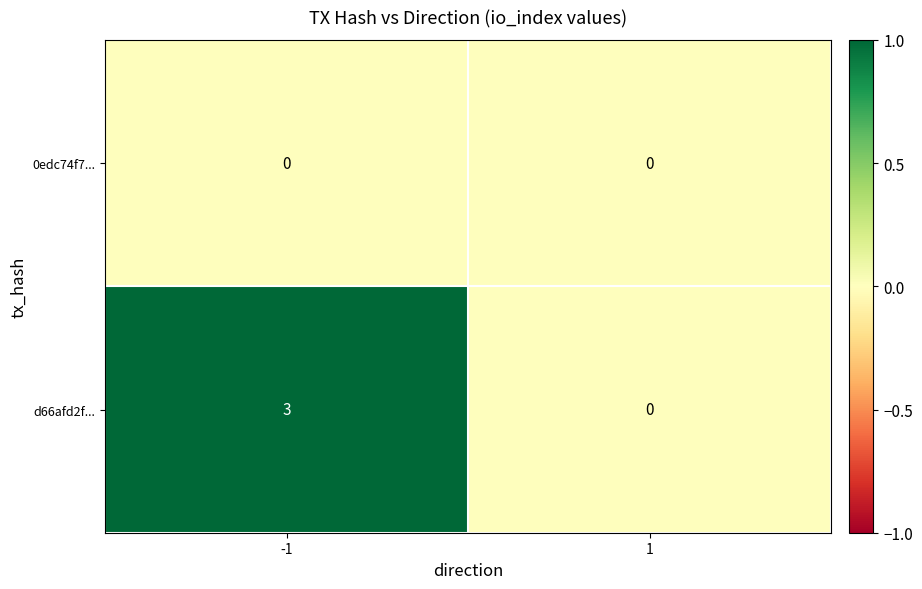

True or false: 0edc74f7... has a value of 0 at 1.

True